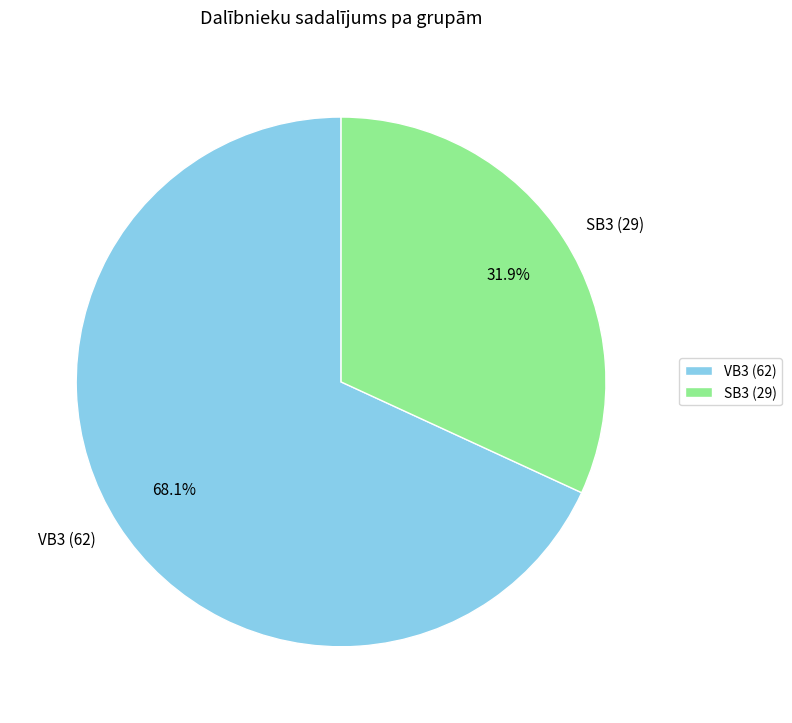

To the nearest percent, what is the difference between the SB3 and VB3 slice percentages?

36%